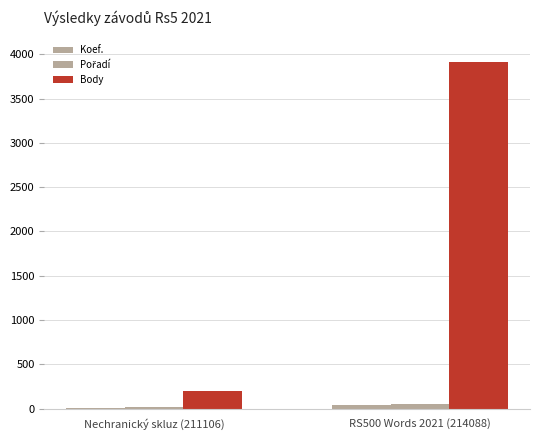

Does the chart contain stacked bars?

No